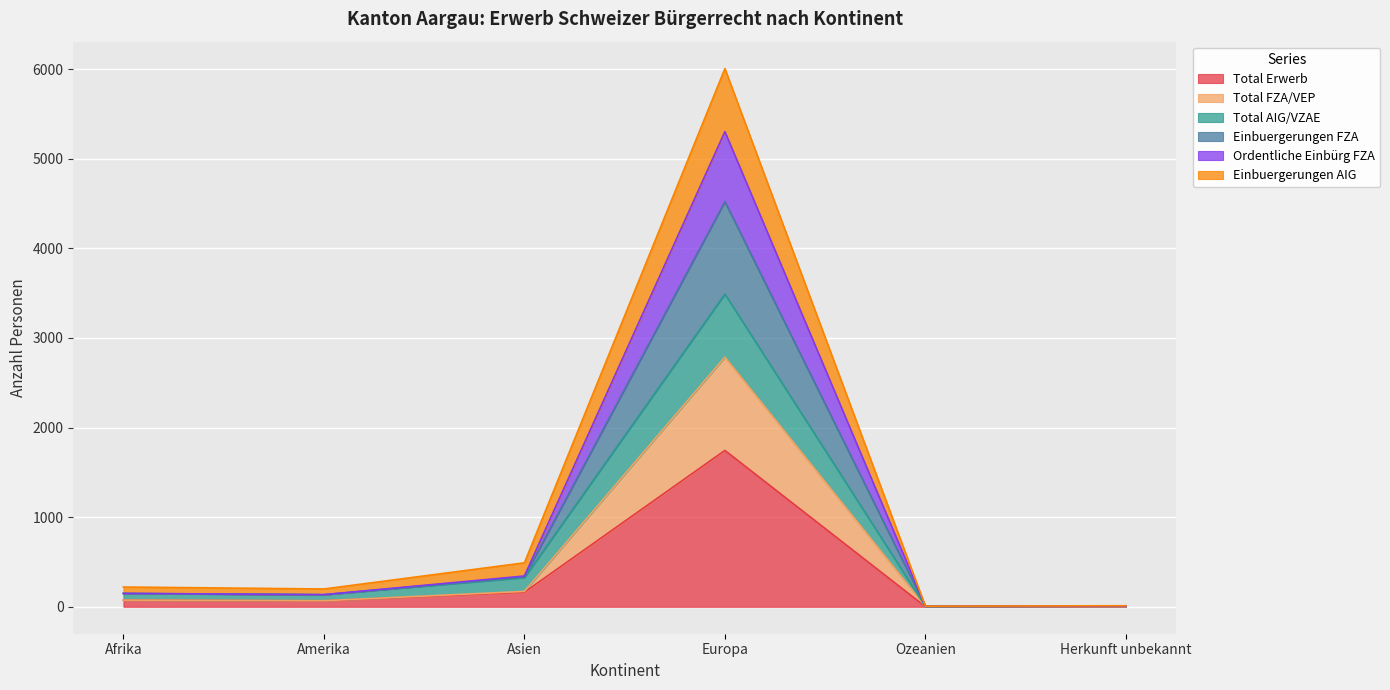

True or false: Ordentliche Einbürg FZA and Einbuergerungen FZA cross at least once.

False